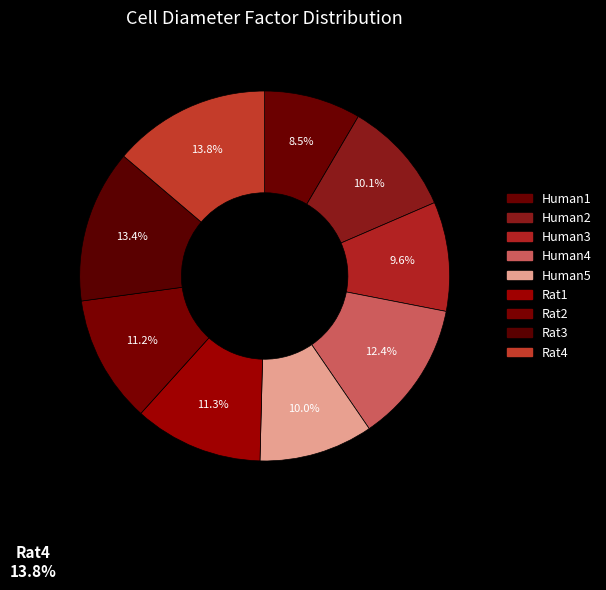

Does any single category account for the majority?

No